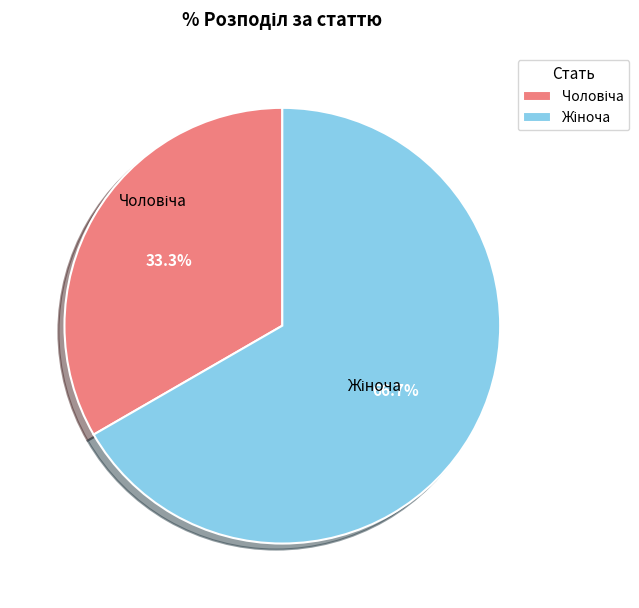

Is there a majority slice in this chart?

Yes